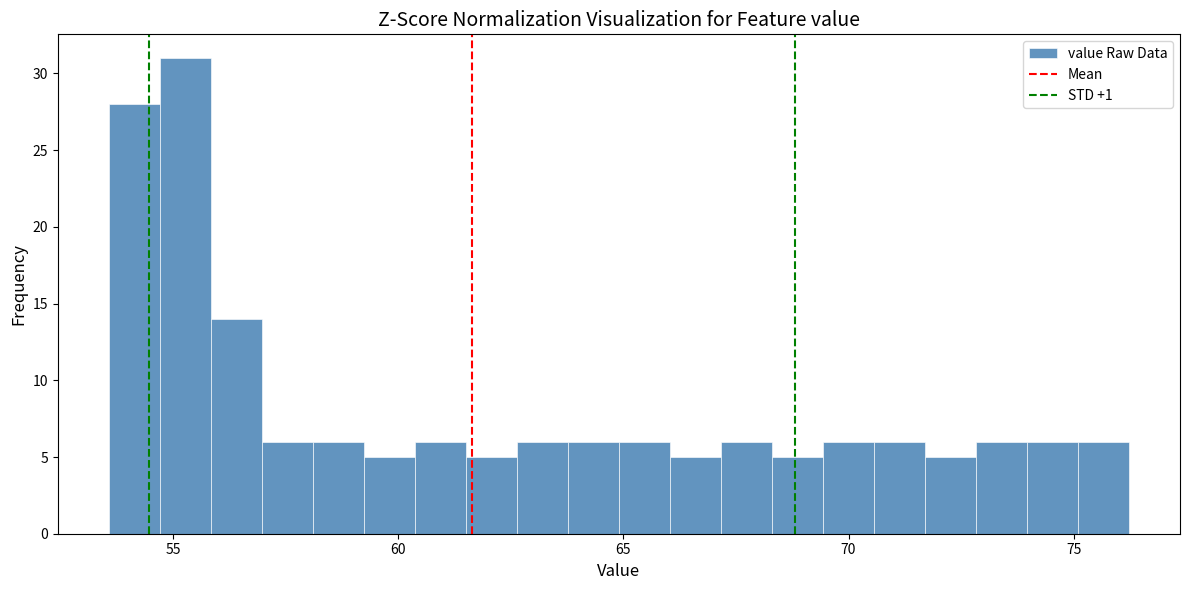

Around what value on the x-axis is the tallest bar? Give the approximate position of its centre, as read against the axis.

55.5